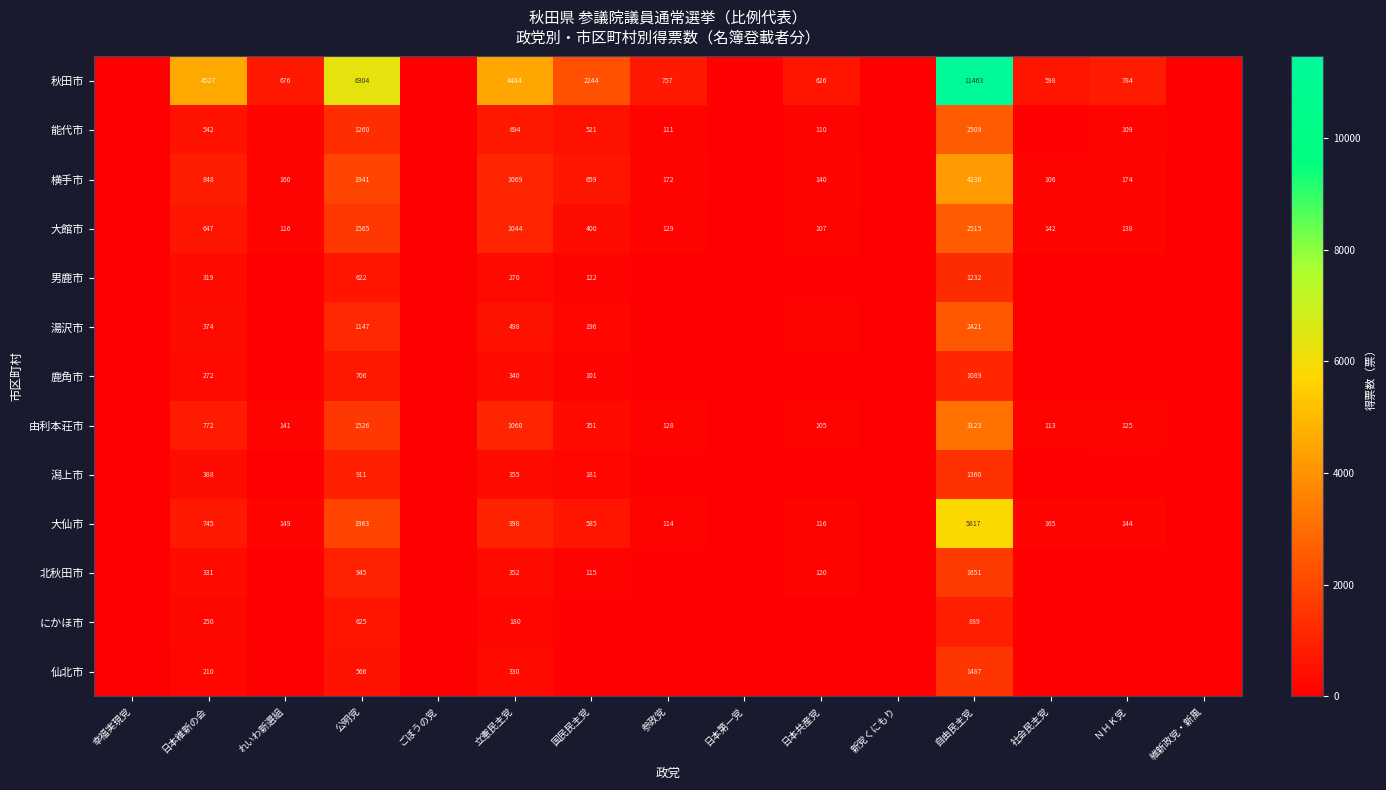

Which has a higher value, 社会民主党 or 自由民主党?

自由民主党